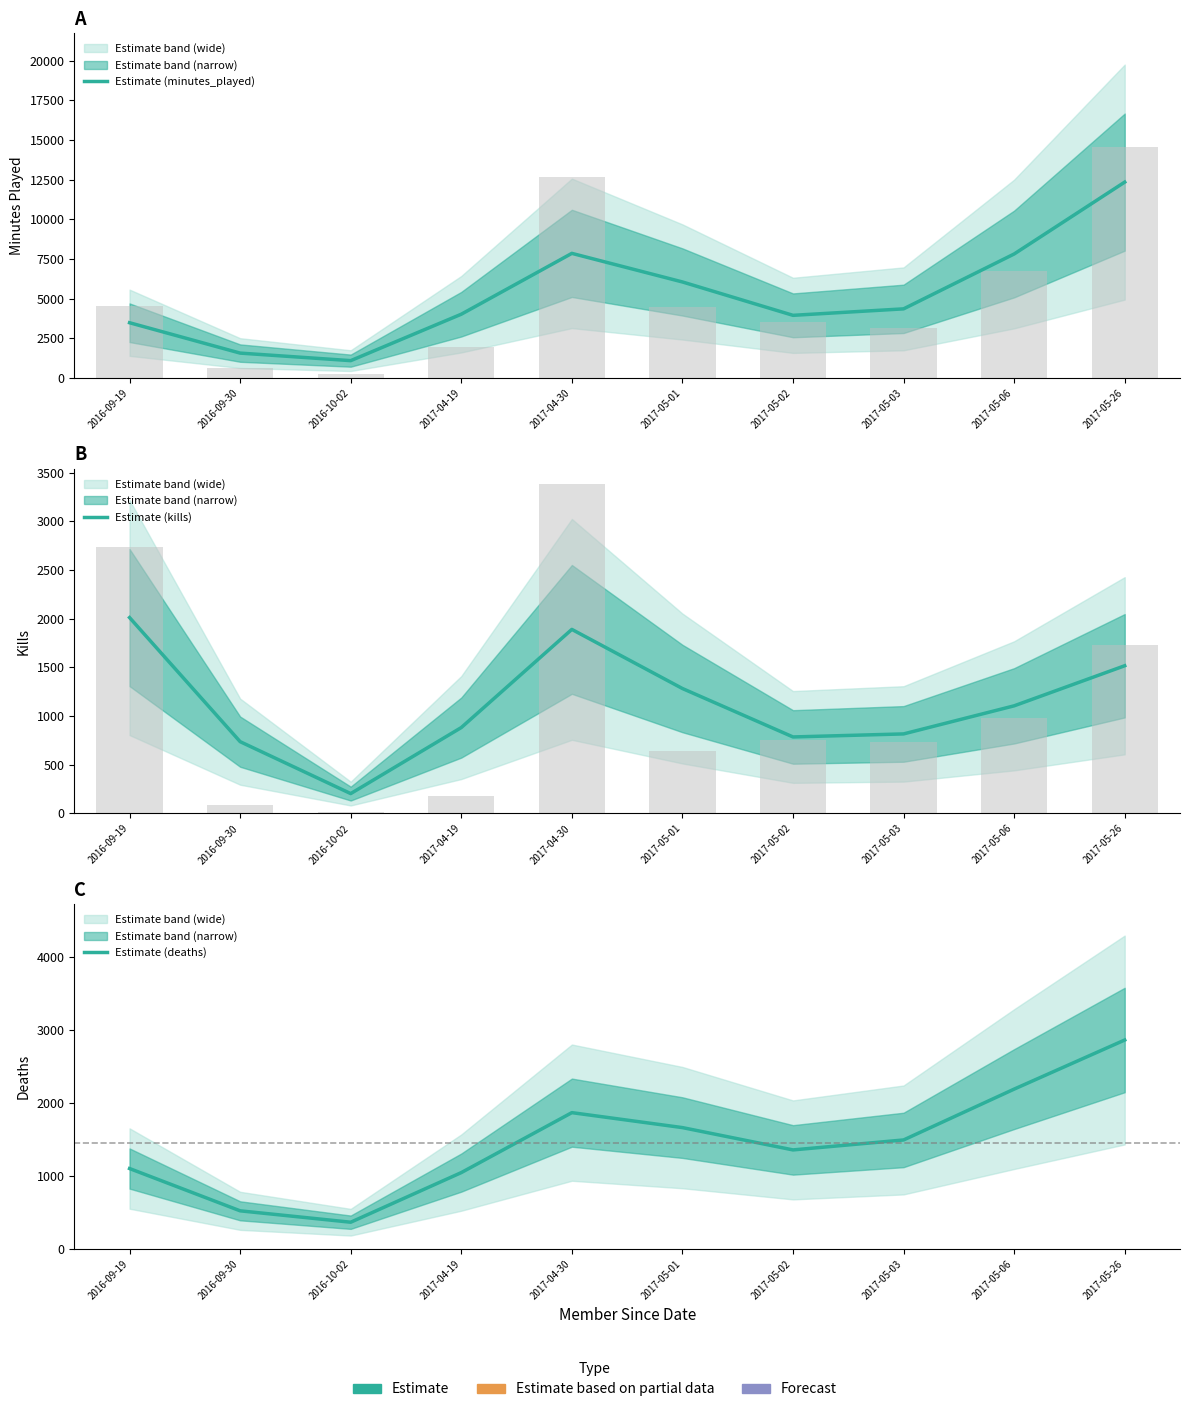

Reading left to right, extract all data points from this chart.

Estimate (minutes_played): 3477.2	1564.2	1088.9	4014.2	7848.2	6046.8	3943.9	4351.8	7808.7	12338.2
Estimate (kills): 2010.5	736.6	203.5	881.3	1889.2	1282.3	785.0	816.1	1104.5	1516.0
Estimate (deaths): 1101.2	521.6	365.5	1045.4	1867.1	1662.2	1356.4	1492.7	2189.5	2862.5